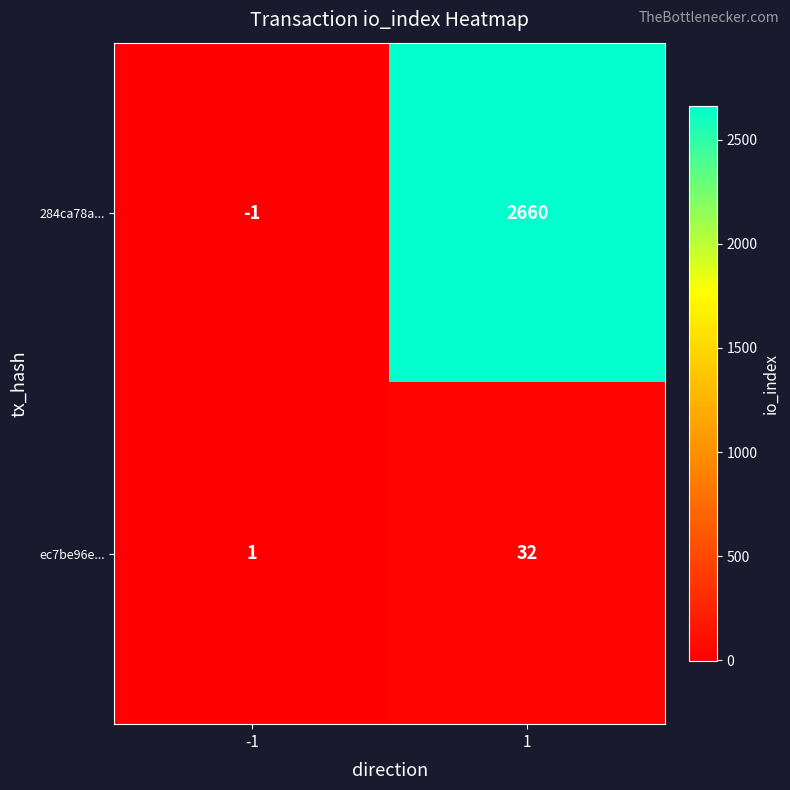

List the series in order of their peak value, highest first.

284ca78a..., ec7be96e...